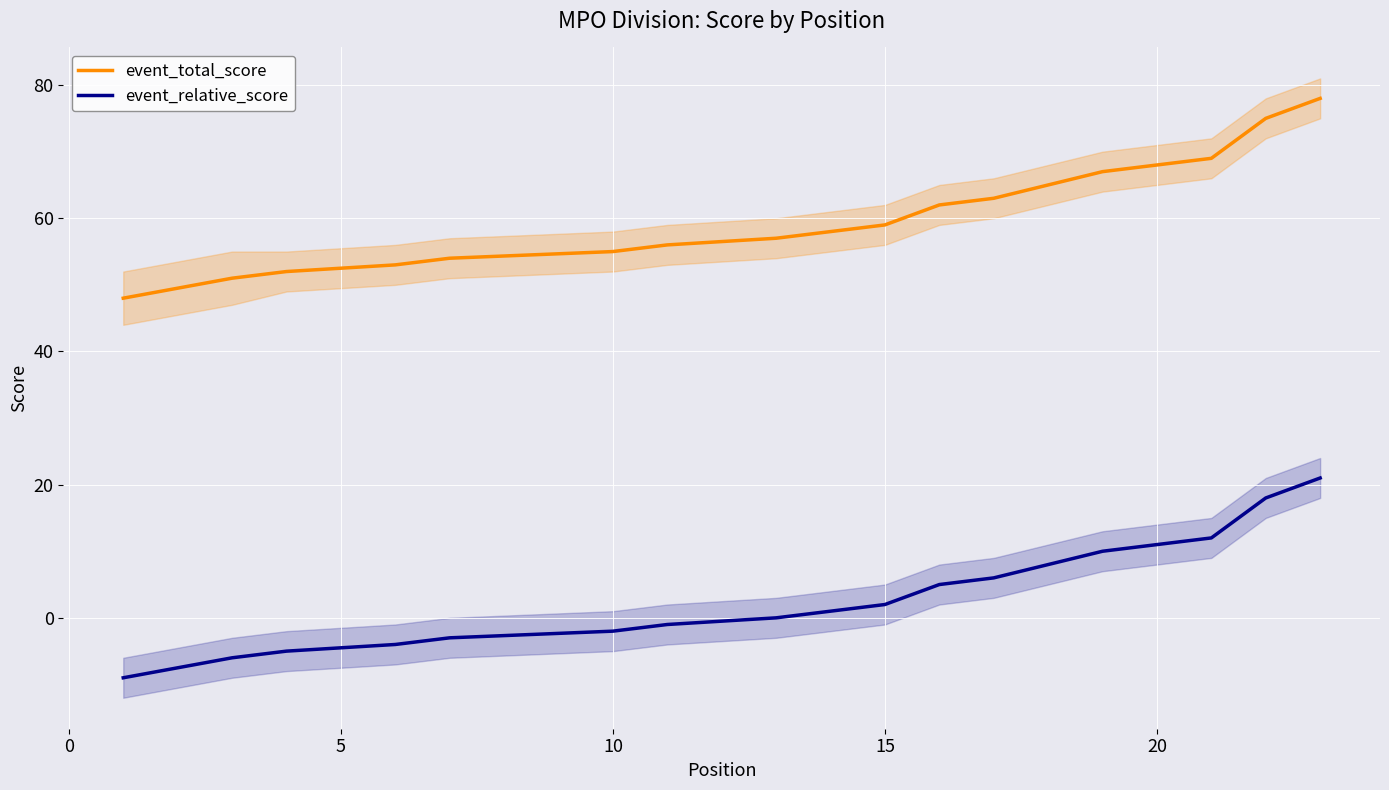

Rank the series by their average value, from highest to lowest.

event_total_score, event_relative_score